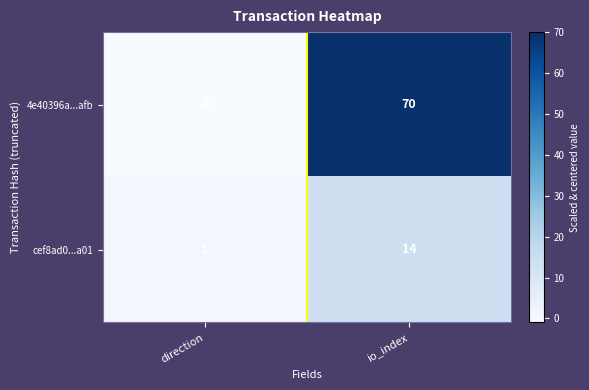

What is the difference between the highest and lowest values at io_index?

56